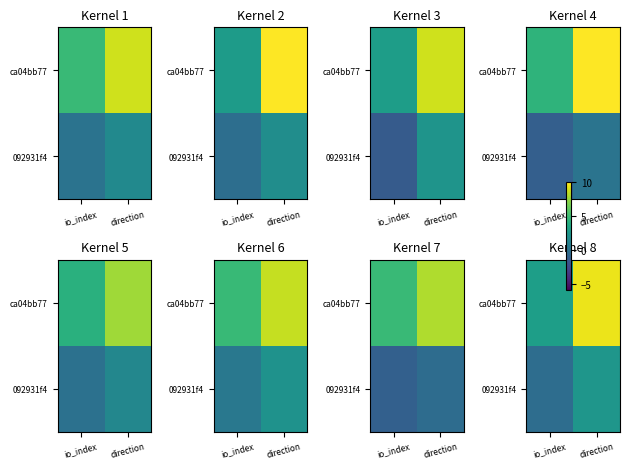

What is the average value of the 092931f4 series?

1.1